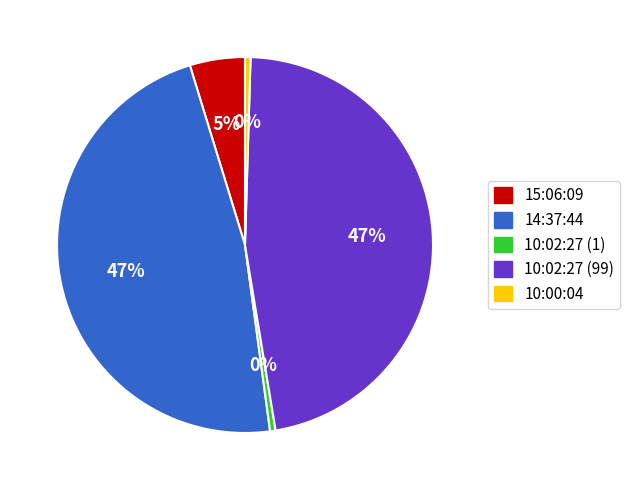

True or false: 10:02:27 (99) accounts for 60% of the total.

False